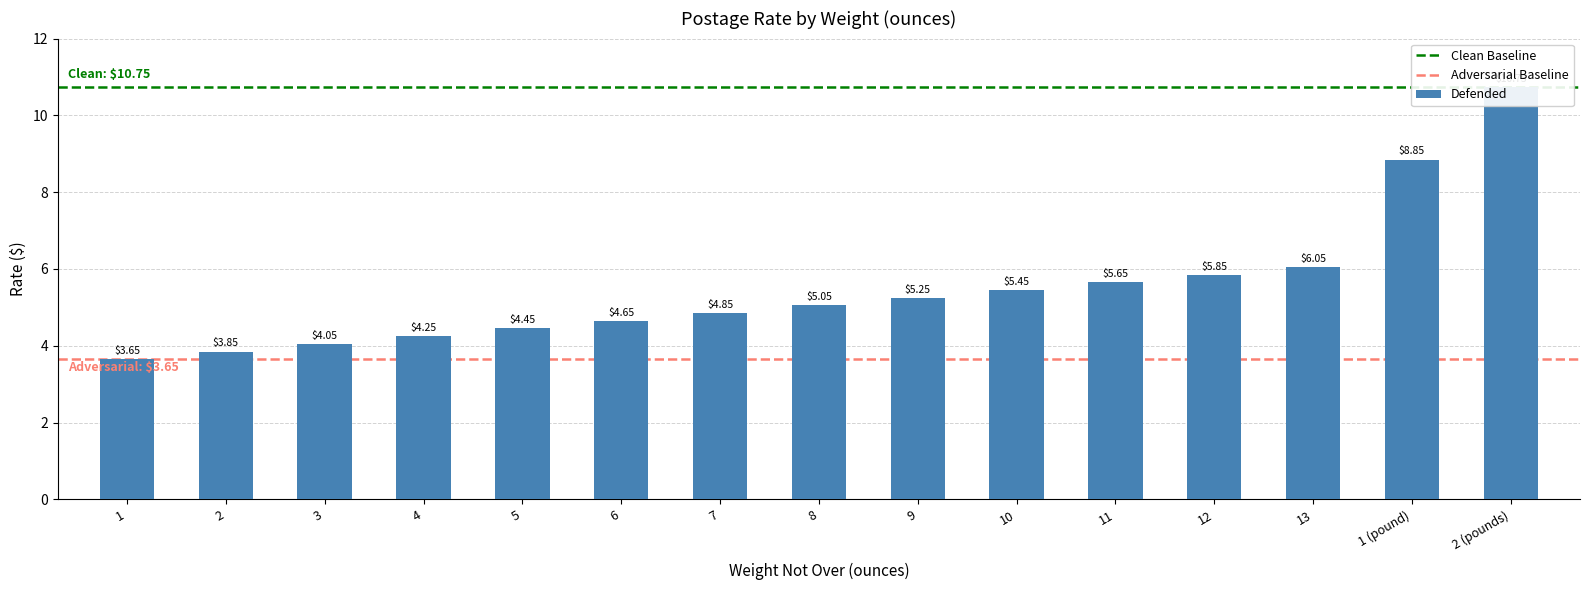

Rank the categories by value from highest to lowest.

2 (pounds), 1 (pound), 13, 12, 11, 10, 9, 8, 7, 6, 5, 4, 3, 2, 1